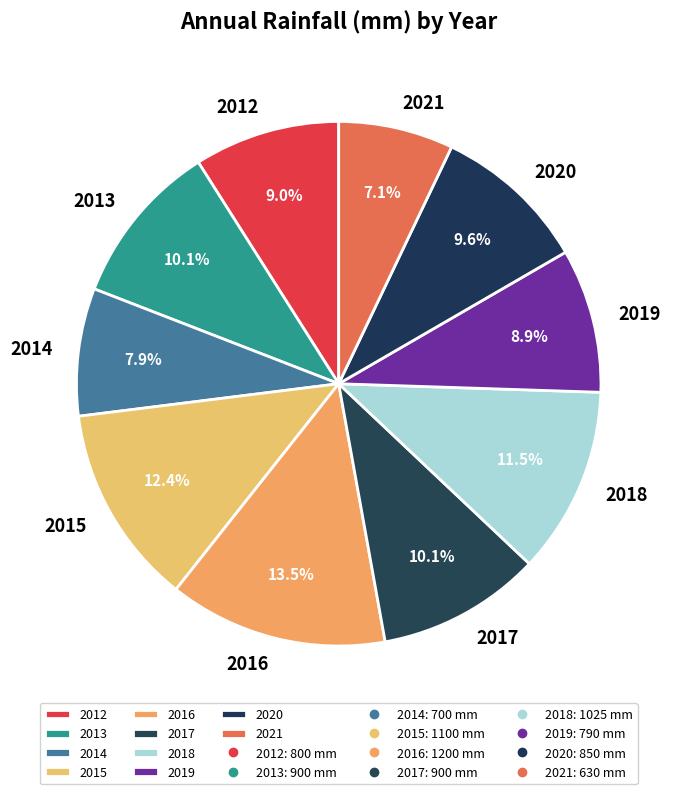

How many slices are in this pie chart?

10